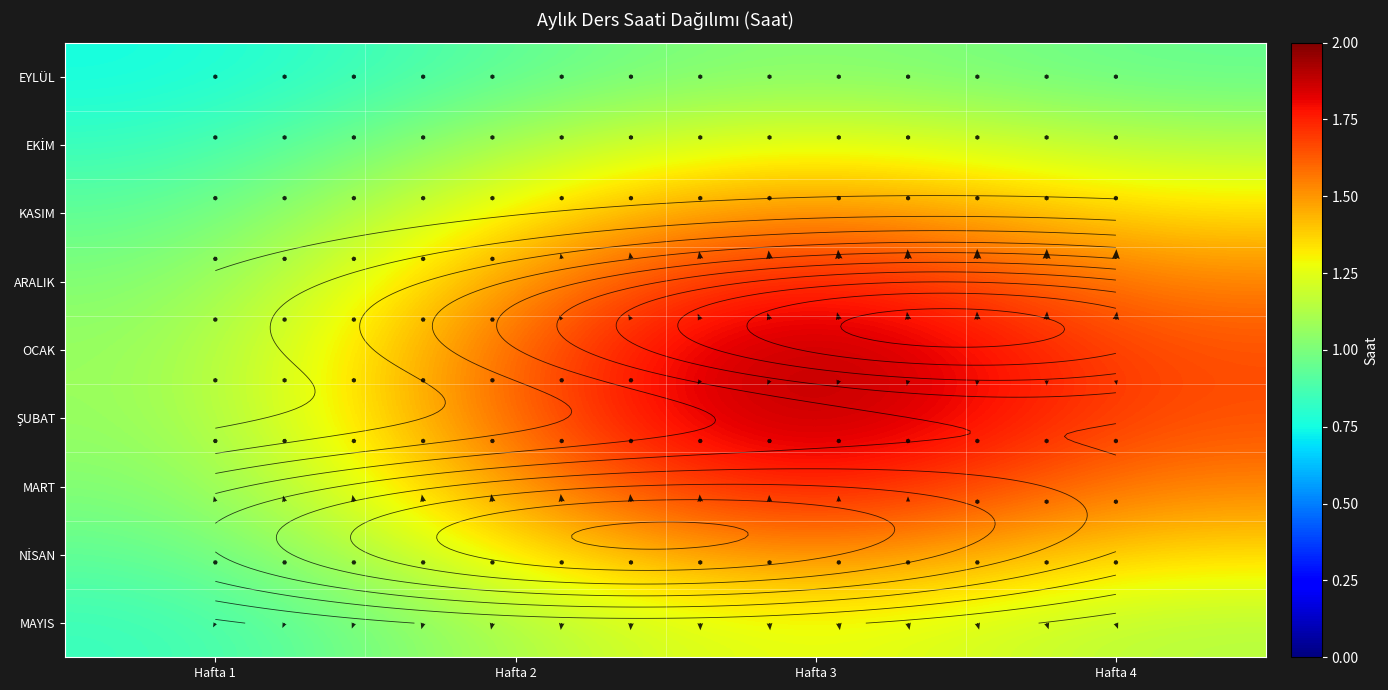

What is the sum of all MART values?

5.9